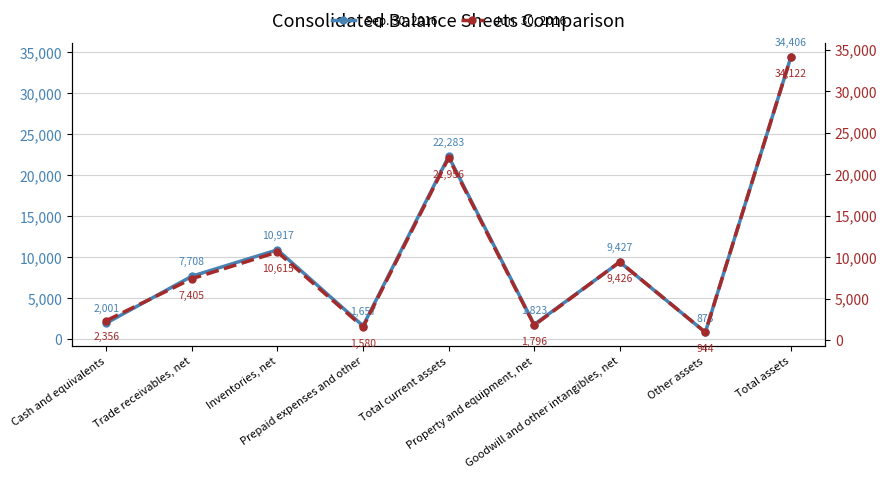

How many interior local peaks does the Jun. 30, 2016 series have?

3